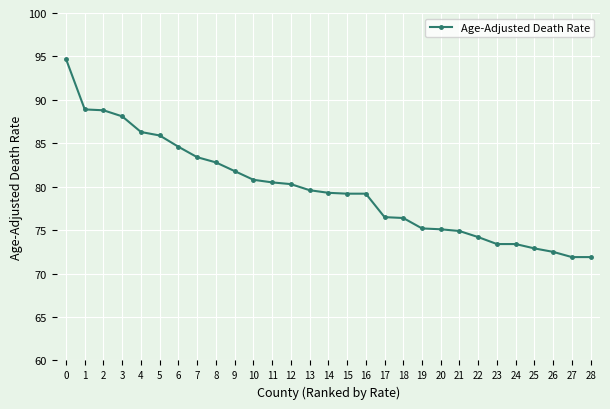

Count the number of data series in this chart.

1